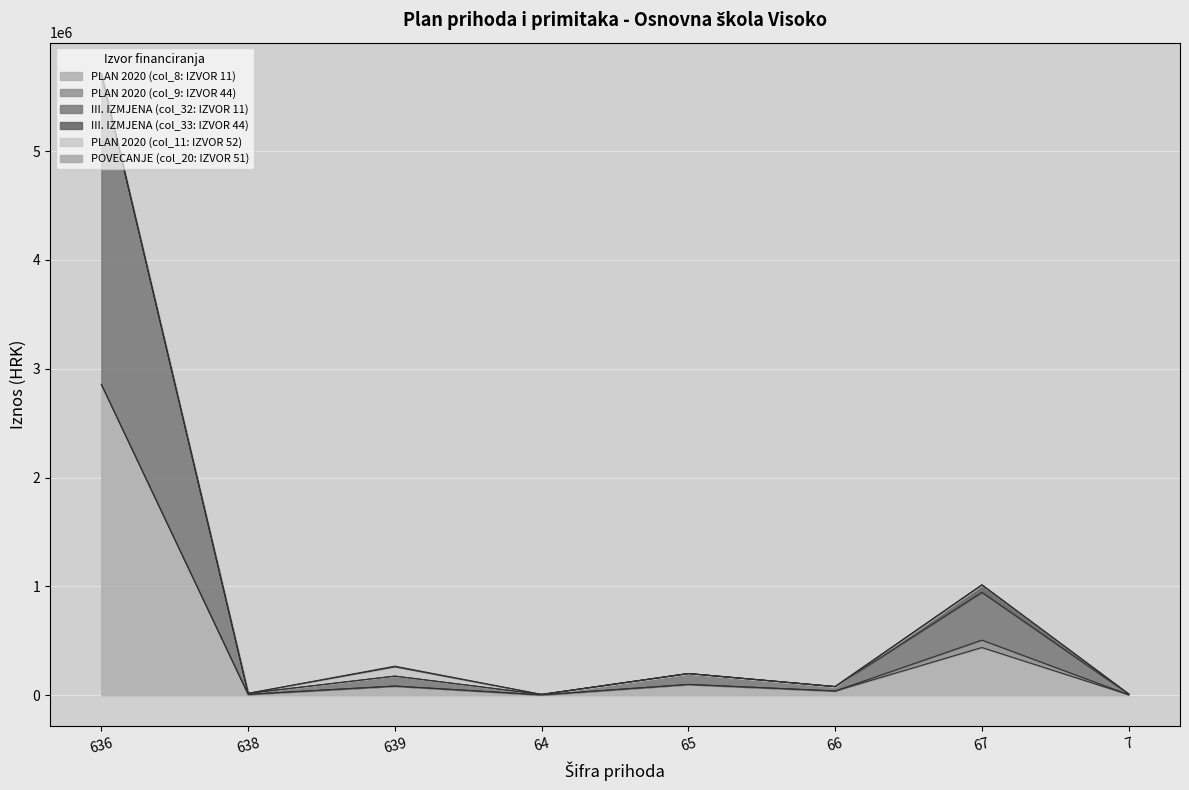

What is the average value of the PLAN 2020 (col_11: IZVOR 52) series?

10638